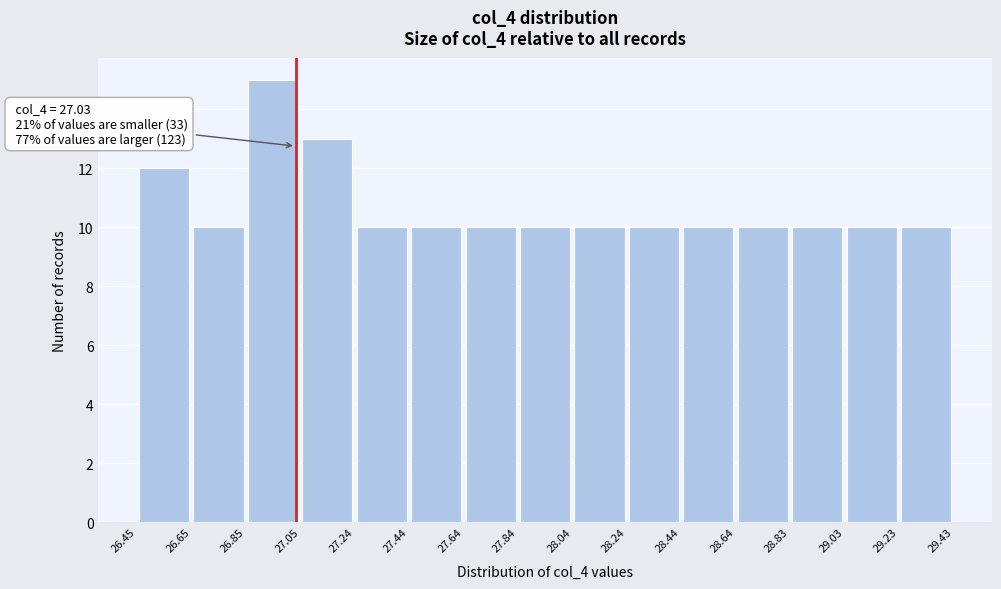

Which range on the x-axis has the tallest bar?

26.85 to 27.05